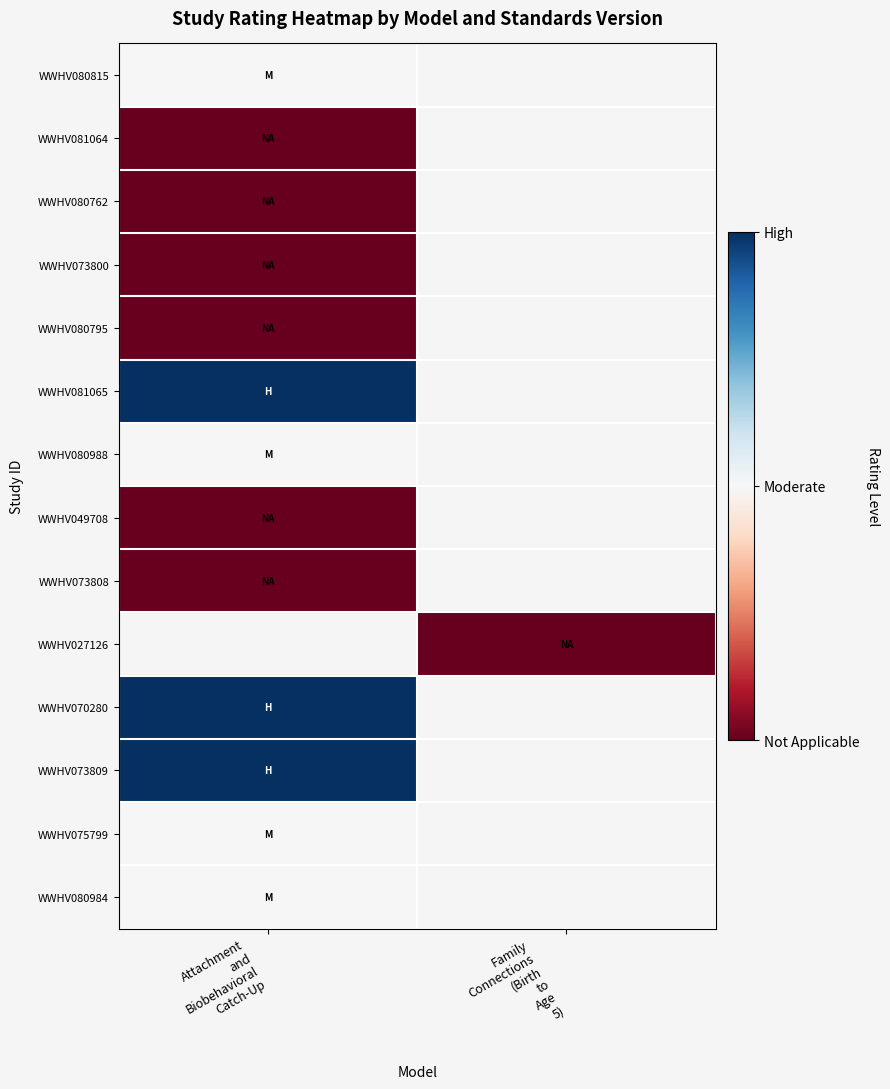

Where is WWHV049708 nearest to the value 0?

Attachment and Biobehavioral Catch-Up